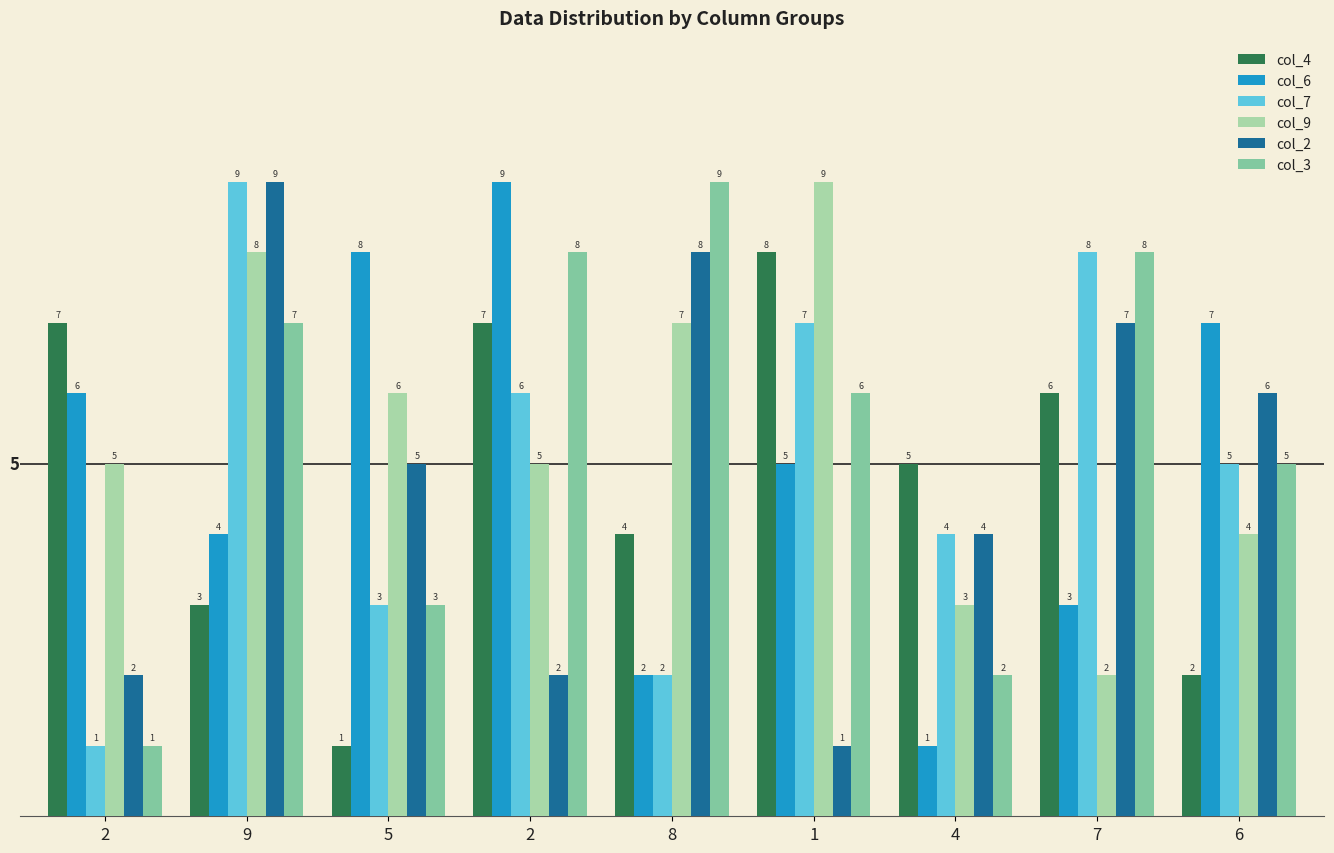

Count the col_7 values in the range 3 to 7.

5